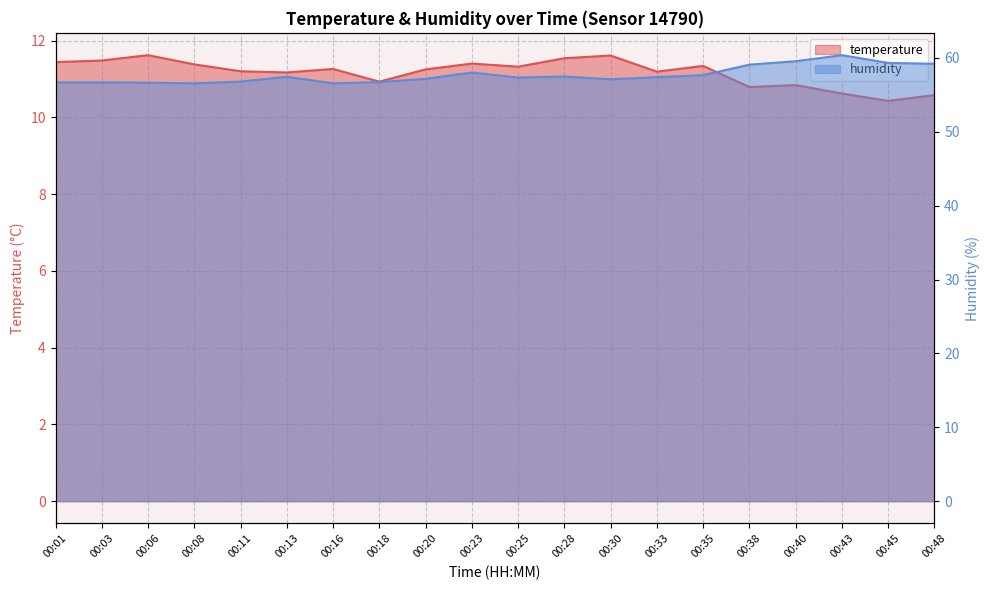

How many data points in temperature are less than 11?

6